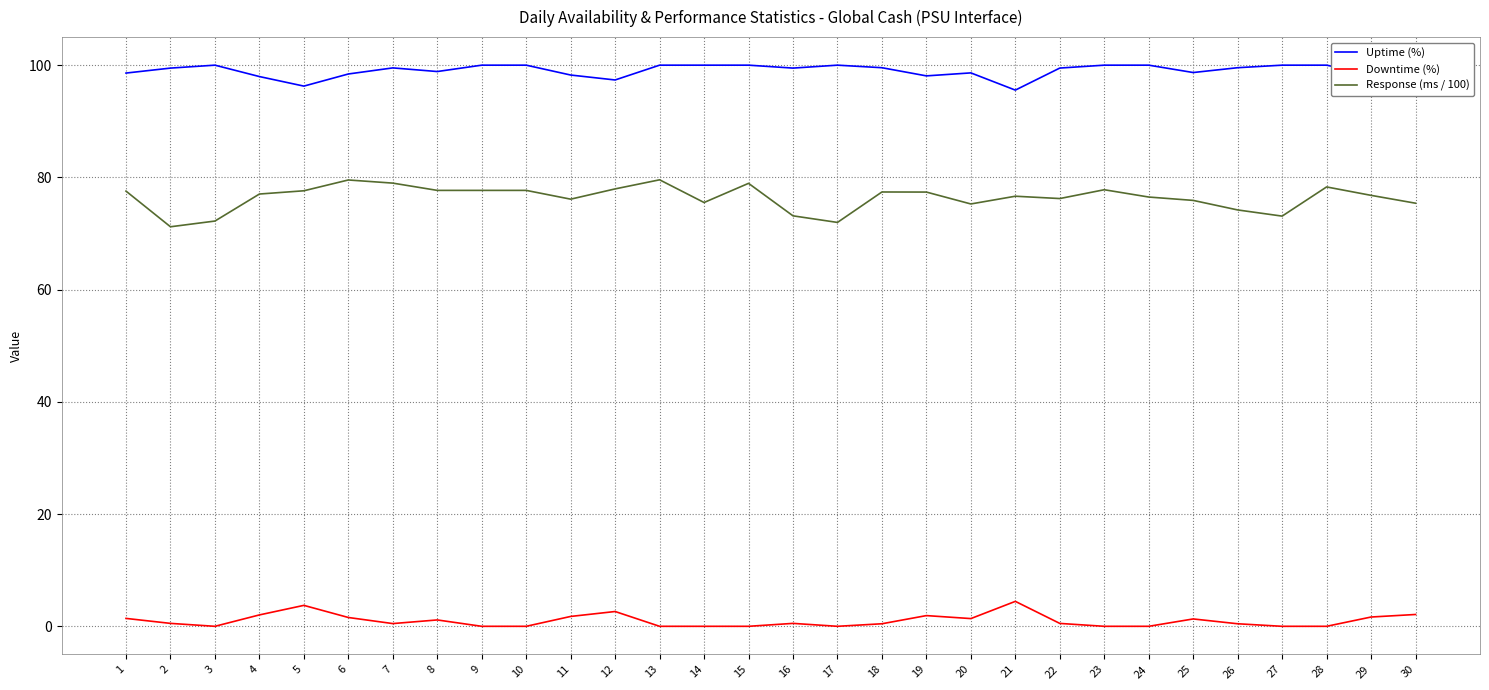

Is it true that Response (ms / 100) equals 42.3 at 30?

False